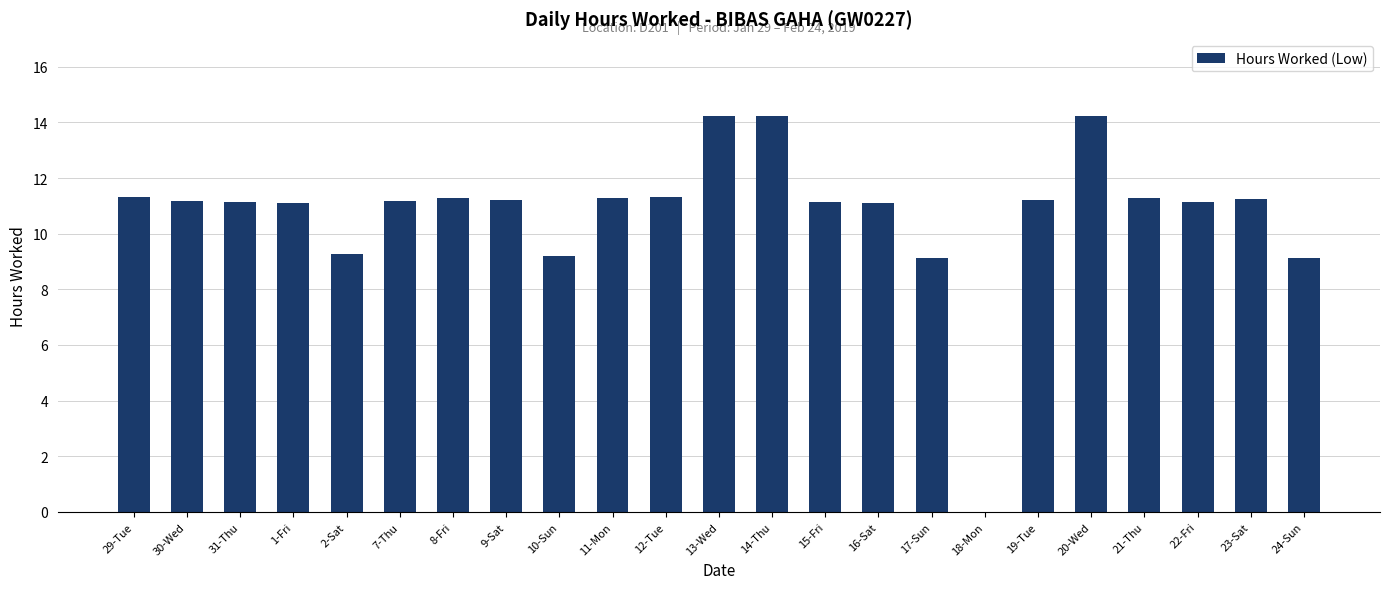

Between 22-Fri and 10-Sun, which is larger?

22-Fri